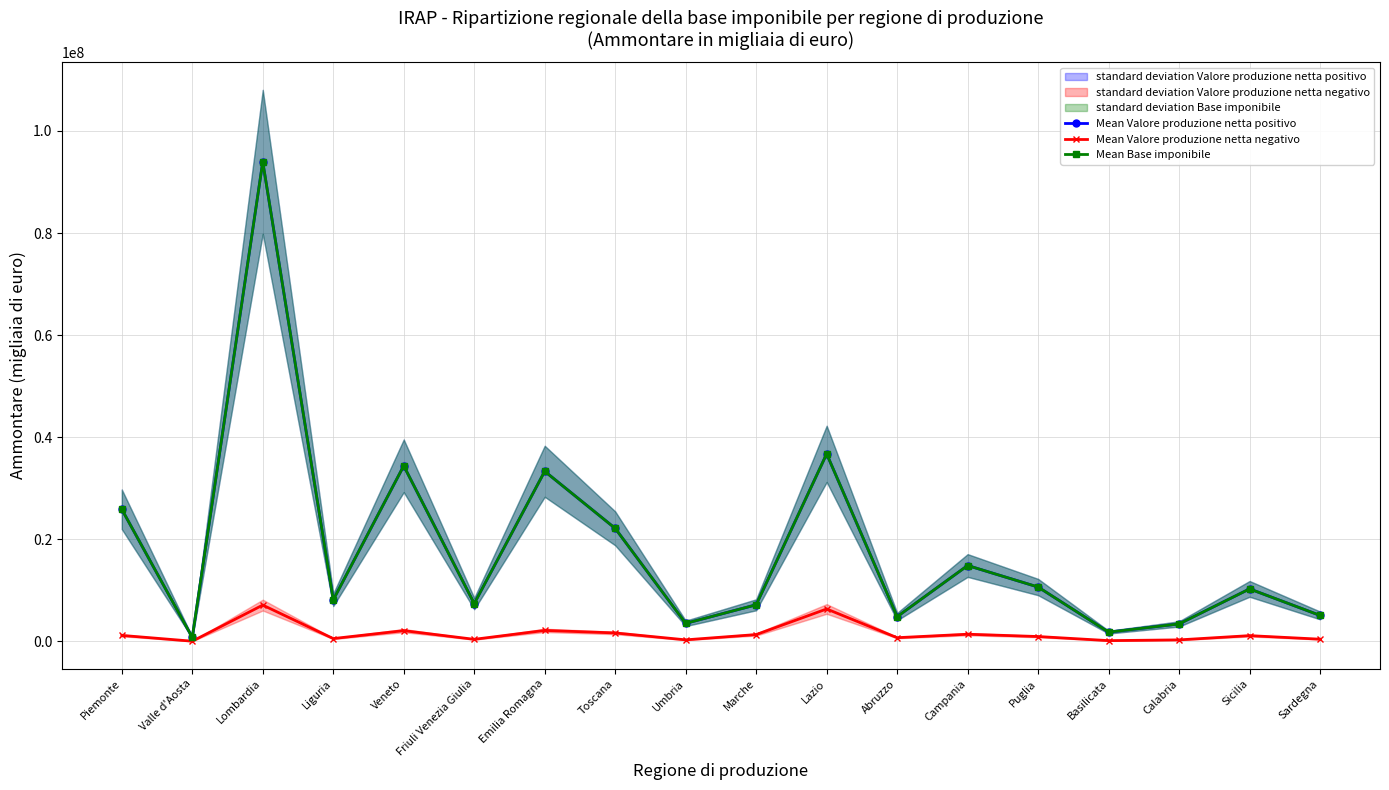

Reading left to right, transcribe all the data shown in this chart.

Mean Valore produzione netta positivo: 25881652	779989	93964844	8143438	34398164	7409227	33326646	22145721	3531072	7170146	36737890	4849191	14865733	10646842	1810095	3422725	10284729	5085361
Mean Valore produzione netta negativo: 1171840	38208	7112221	551739	2107038	404576	2151189	1654973	301648	1335874	6353797	722789	1404369	952044	149992	295578	1127186	430643
Mean Base imponibile: 25877627	782492	93965220	8143438	34398143	7409332	33326615	22142341	3530905	7170146	36738419	4849191	14865721	10646843	1810095	3422734	10284768	5085361